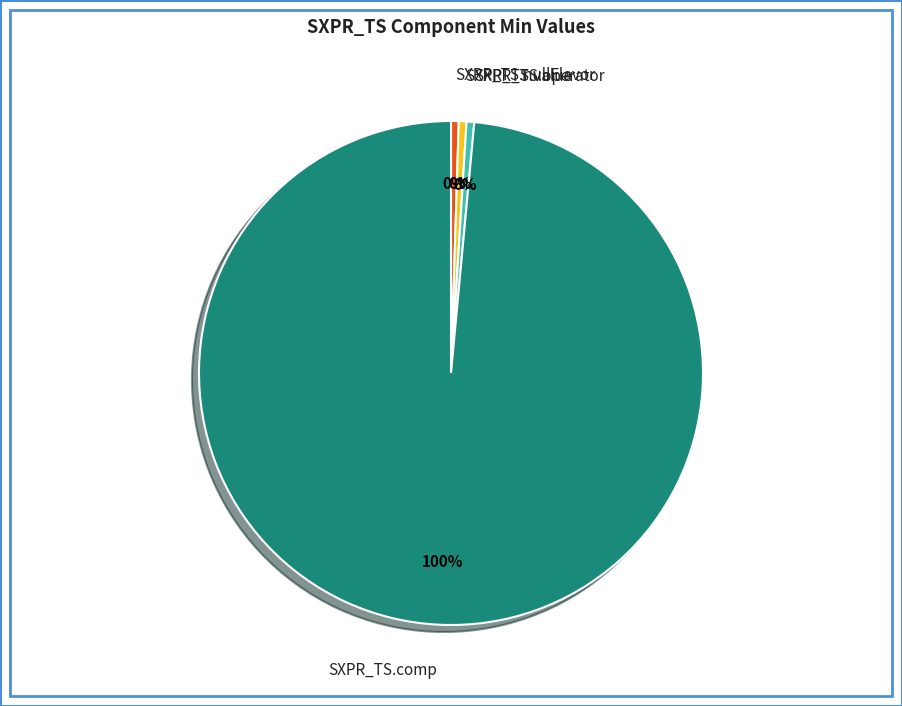

The SXPR_TS.nullFlavor slice represents 1% of the pie. True or false?

False